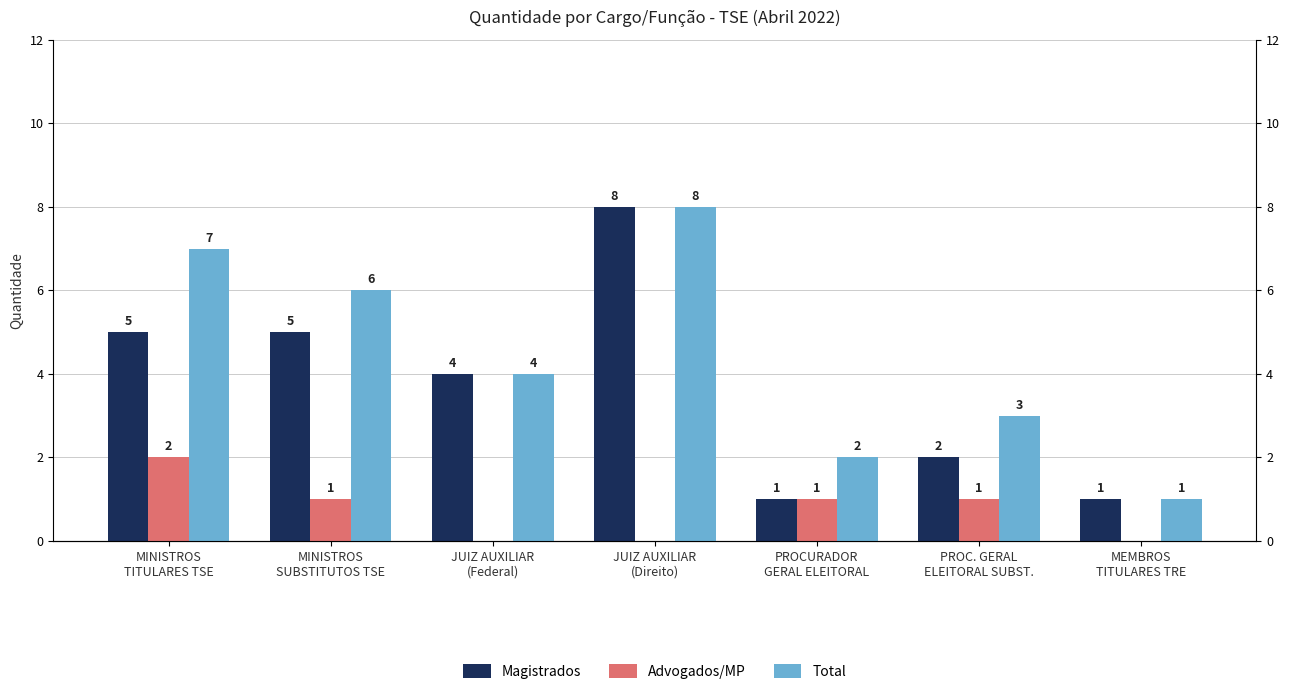

What is the average value of the Magistrados series?

4